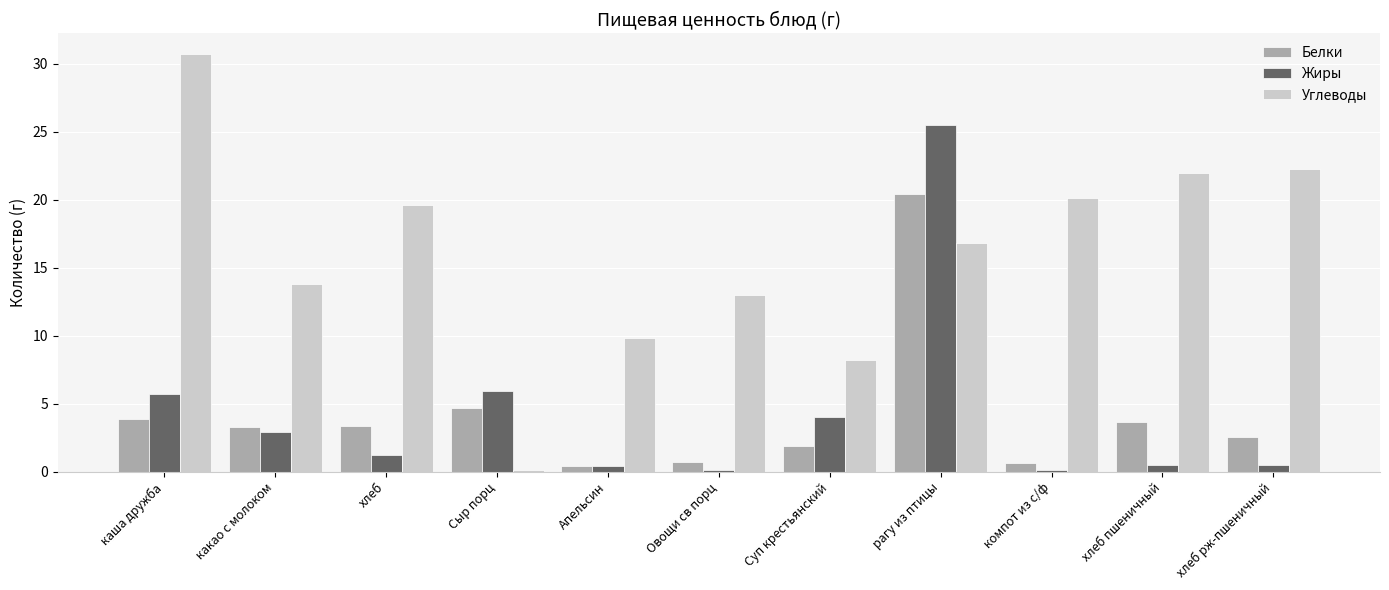

What is the lowest value of the Углеводы series?

0.1